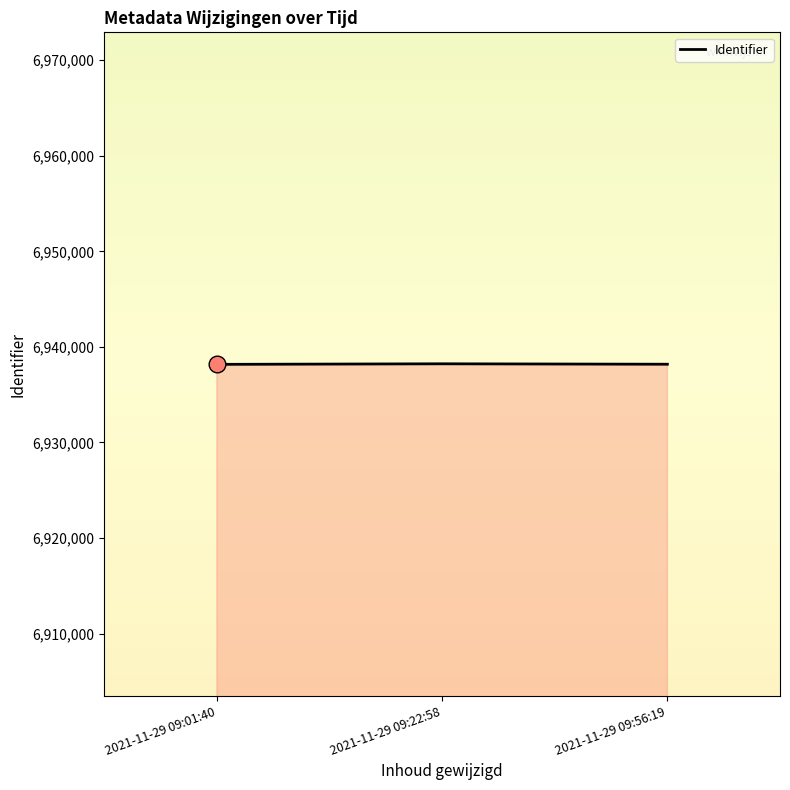

The value at 2021-11-29 09:56:19 is 6938185. True or false?

True